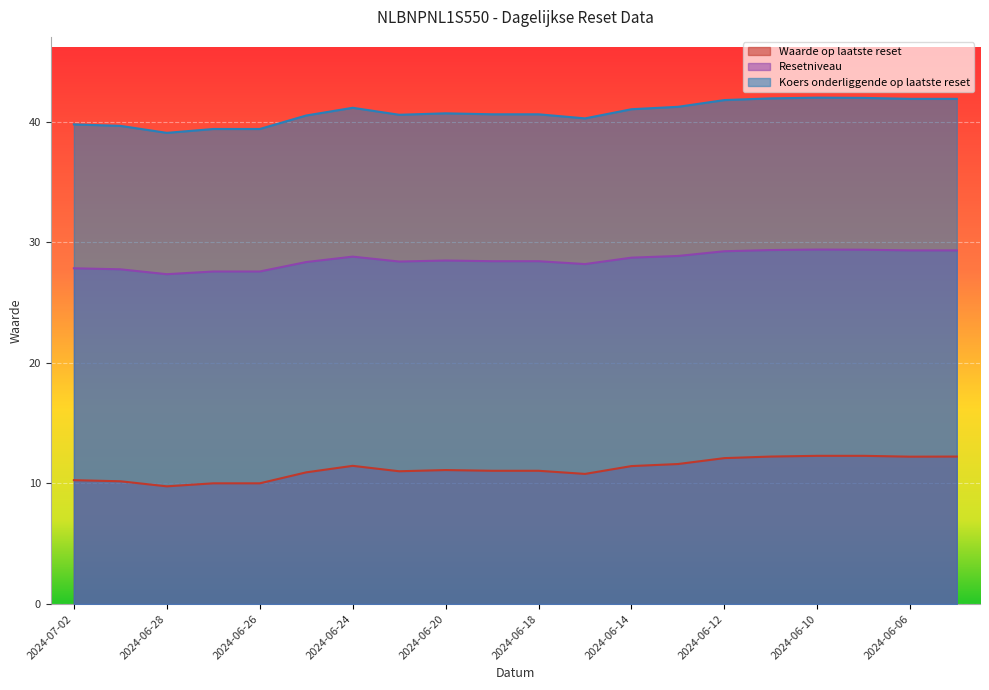

What is the difference between the highest and lowest values at 2024-06-27?

29.4